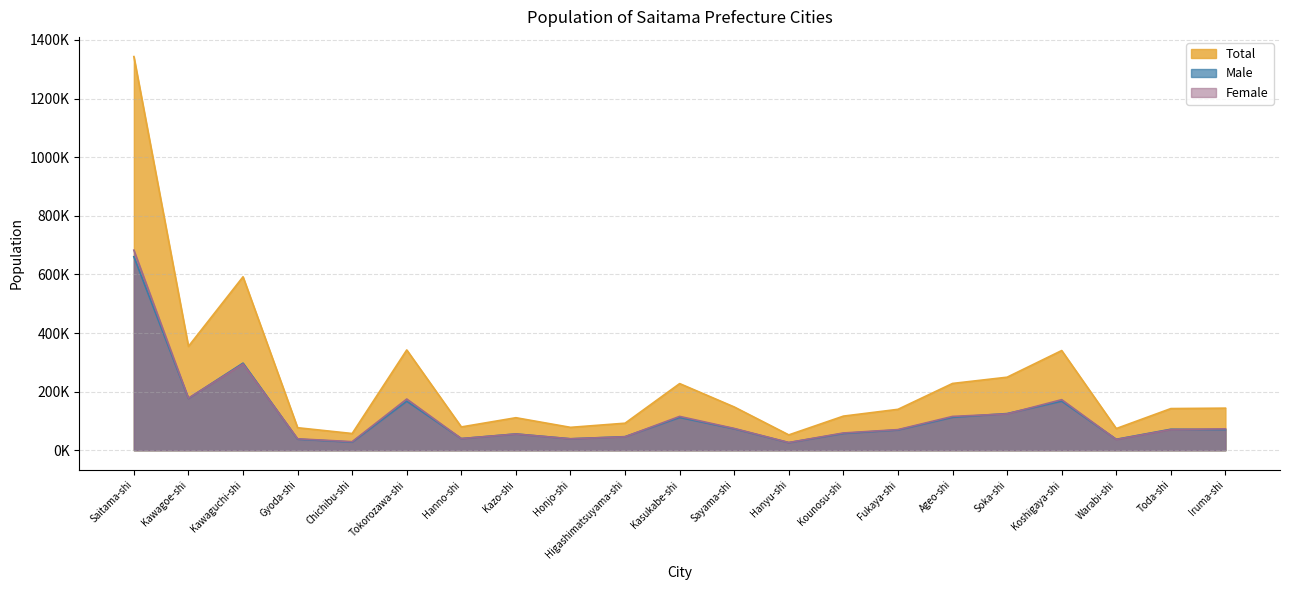

Reading left to right, what are all the values shown in this chart?

Total: Saitama-shi=1343258	Kawagoe-shi=354448	Kawaguchi-shi=591789	Gyoda-shi=76876	Chichibu-shi=57114	Tokorozawa-shi=342222	Hanno-shi=79535	Kazo-shi=111018	Honjo-shi=78153	Higashimatsuyama-shi=92306	Kasukabe-shi=227446	Sayama-shi=147719	Hanyu-shi=52390	Kounosu-shi=116450	Fukaya-shi=139638	Ageo-shi=227940	Soka-shi=249258	Koshigaya-shi=340171	Warabi-shi=74052	Toda-shi=142211	Iruma-shi=143658
Male: Saitama-shi=660477	Kawagoe-shi=176885	Kawaguchi-shi=297343	Gyoda-shi=37836	Chichibu-shi=27816	Tokorozawa-shi=167415	Hanno-shi=39796	Kazo-shi=55644	Honjo-shi=39068	Higashimatsuyama-shi=46393	Kasukabe-shi=111923	Sayama-shi=73310	Hanyu-shi=26014	Kounosu-shi=57476	Fukaya-shi=69216	Ageo-shi=112475	Soka-shi=125205	Koshigaya-shi=167543	Warabi-shi=37343	Toda-shi=71625	Iruma-shi=70582
Female: Saitama-shi=682781	Kawagoe-shi=177563	Kawaguchi-shi=294446	Gyoda-shi=39040	Chichibu-shi=29298	Tokorozawa-shi=174807	Hanno-shi=39739	Kazo-shi=55374	Honjo-shi=39085	Higashimatsuyama-shi=45913	Kasukabe-shi=115523	Sayama-shi=74409	Hanyu-shi=26376	Kounosu-shi=58974	Fukaya-shi=70422	Ageo-shi=115465	Soka-shi=124053	Koshigaya-shi=172628	Warabi-shi=36709	Toda-shi=70586	Iruma-shi=73076